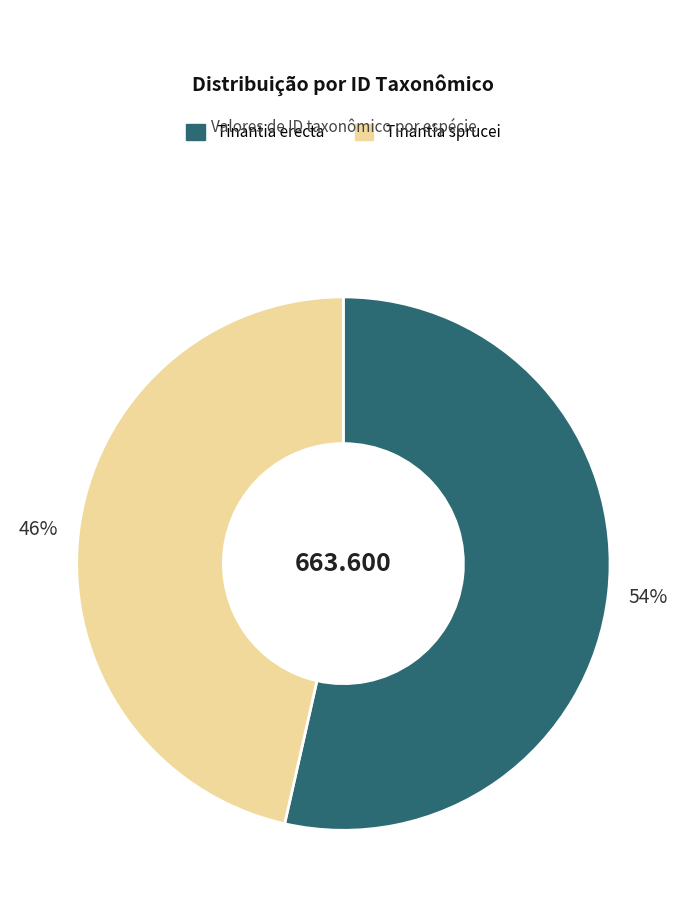

Does Tinantia erecta represent more than half of the total?

Yes